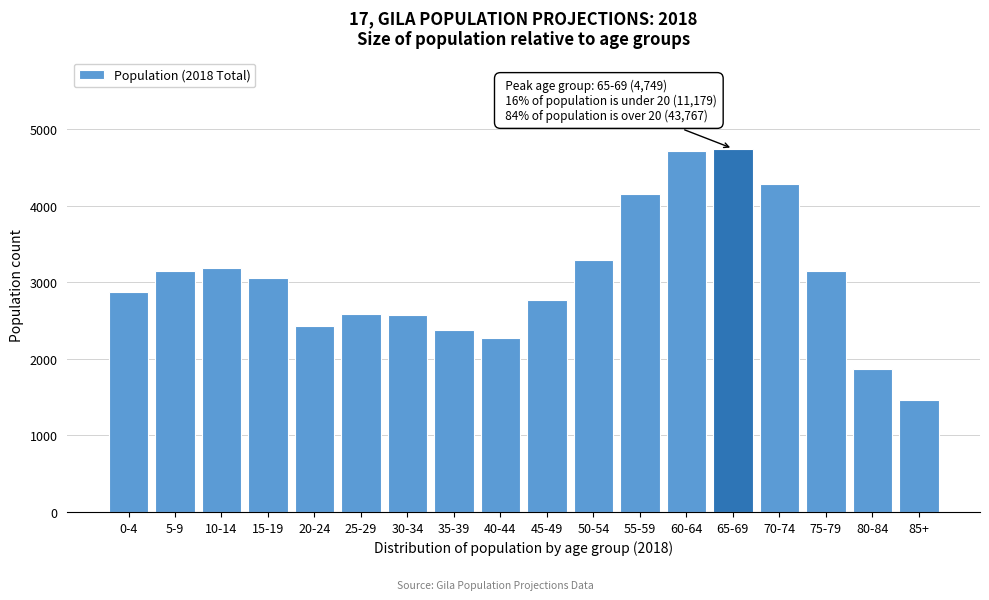

What is the maximum value shown in the chart?

4748.5